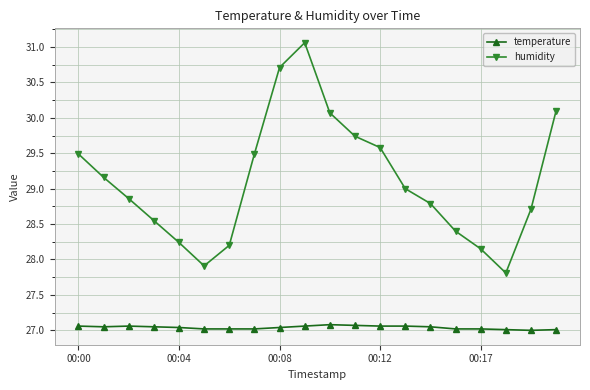

What is the value of the temperature point at the 6th from the left?

27.0